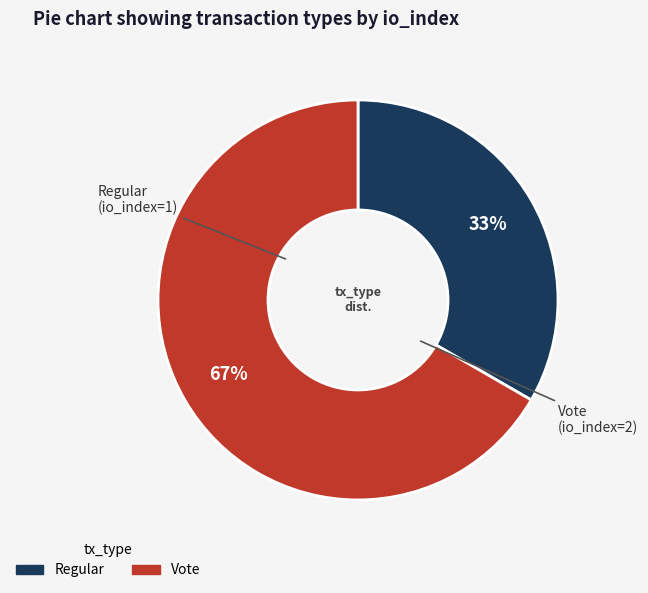

How many segments does this pie chart have?

2